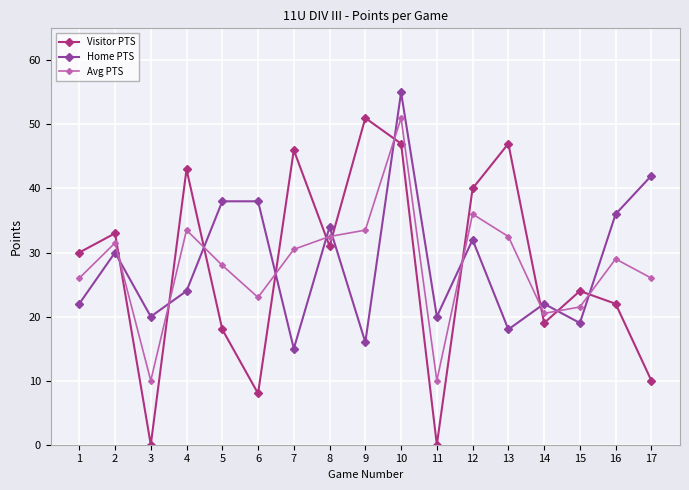

At which label does Home PTS first exceed 24?

2